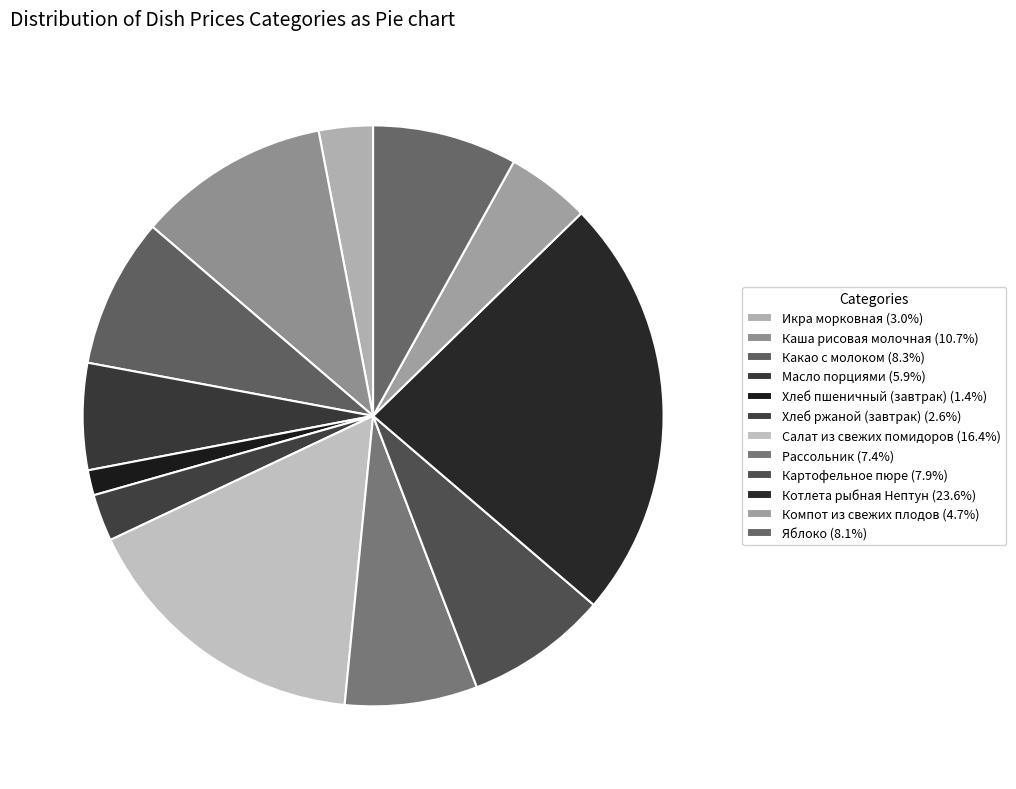

To the nearest percent, what is the average slice percentage?

8%